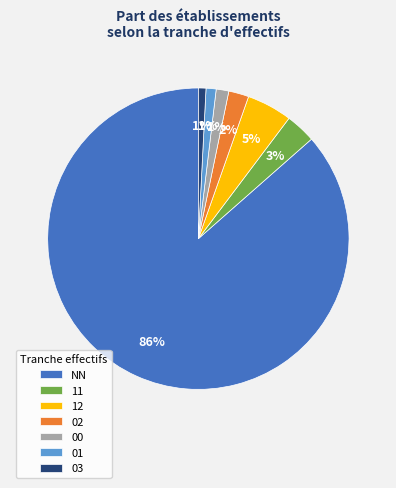

Combined, do 12 and 01 account for over 50%?

No